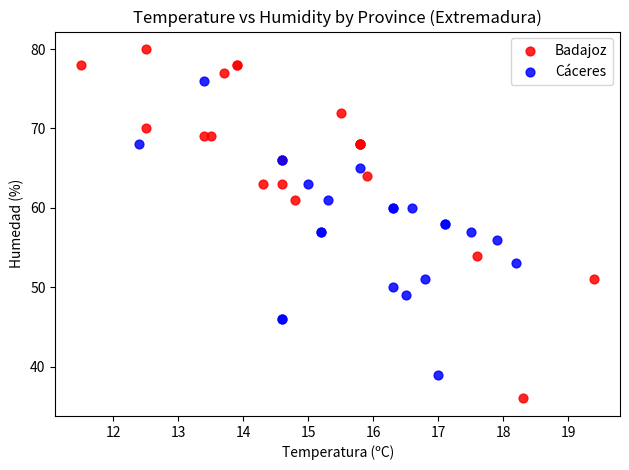

Which series contains the lowest Y value?

Badajoz